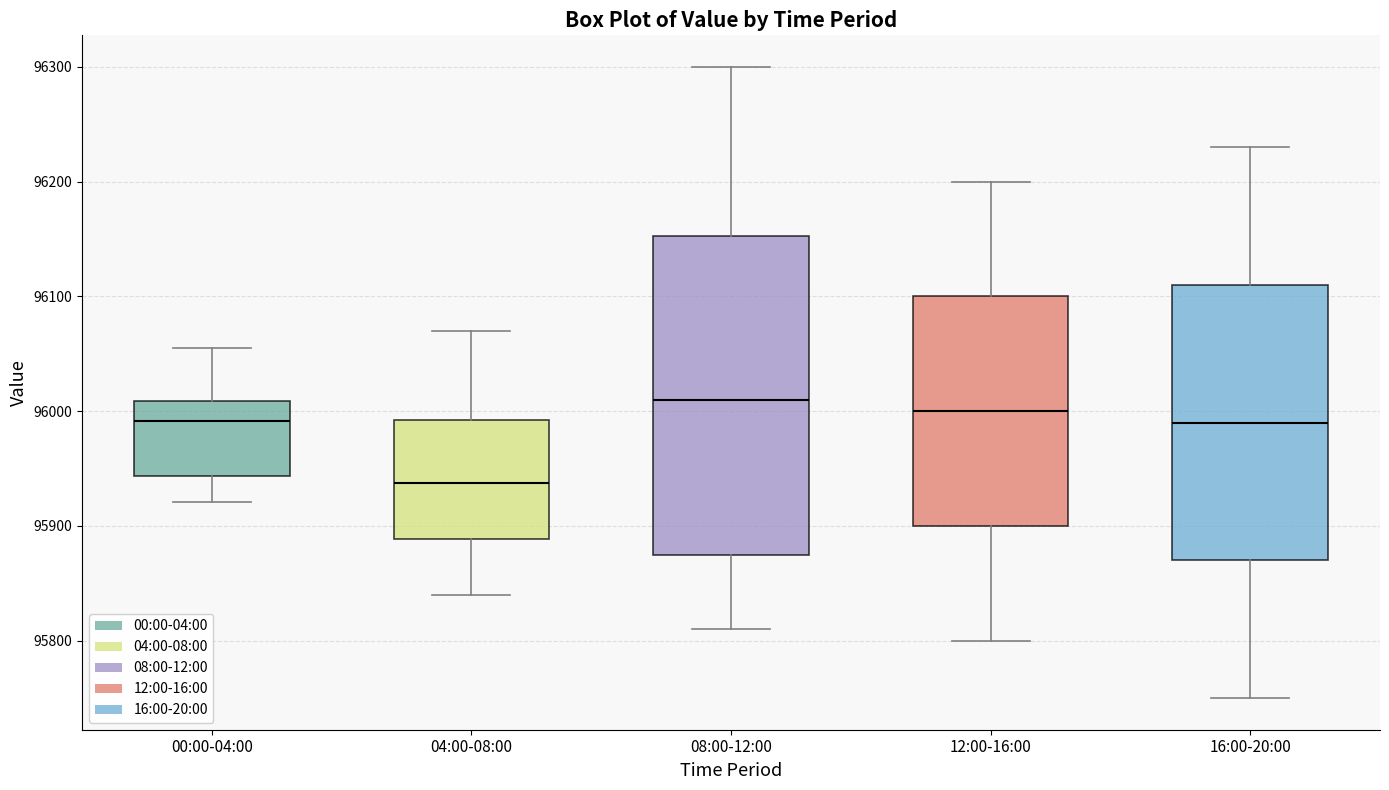

Where is the lower edge of the box for 12:00-16:00 on the y-axis? The values are not printed on the chart, so give them approximately, as read against the axis.

95900